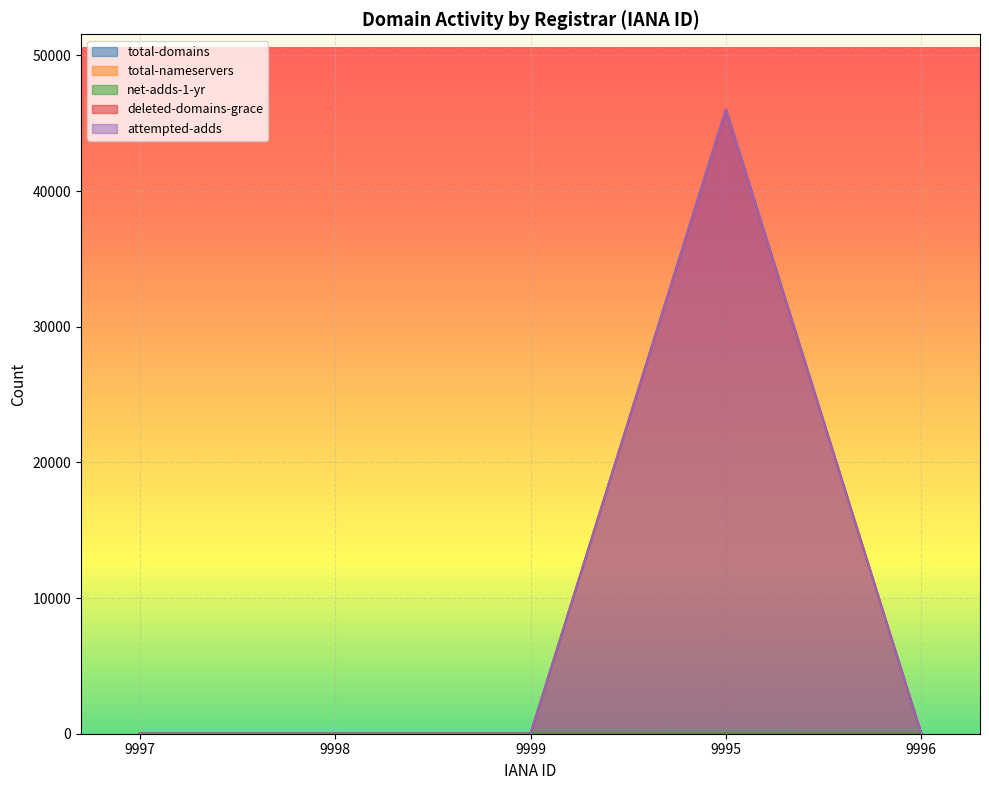

How many values in the net-adds-1-yr series exceed 0?

1